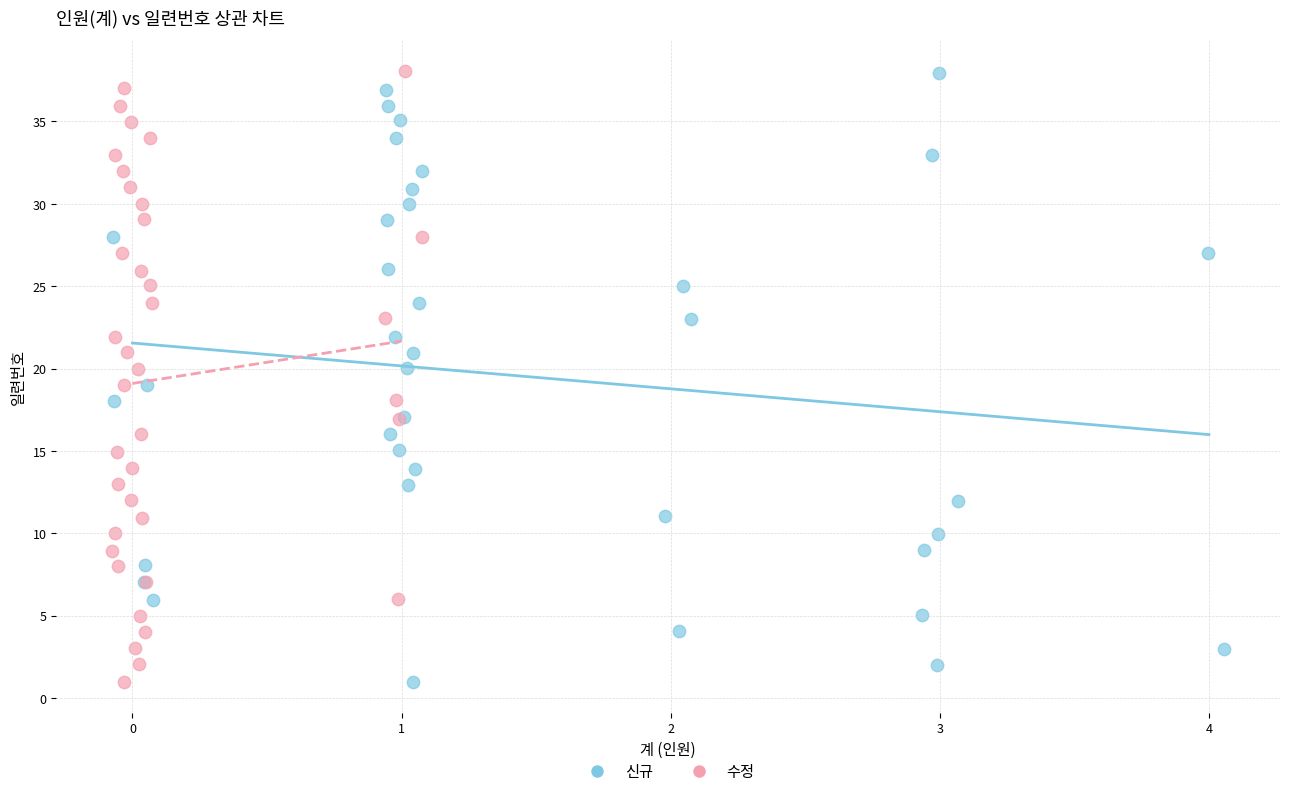

Which series has the widest spread of Y values?

수정